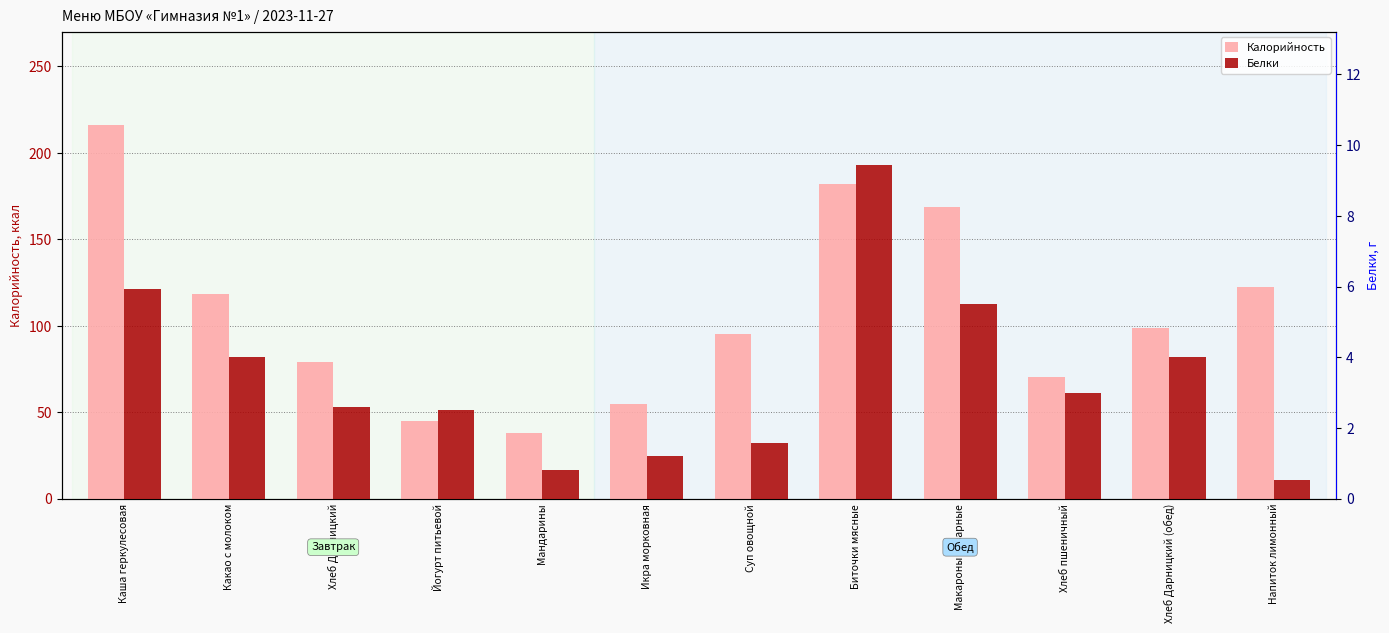

True or false: Калорийность has a value of 99.0 at Хлеб Дарницкий (обед).

True